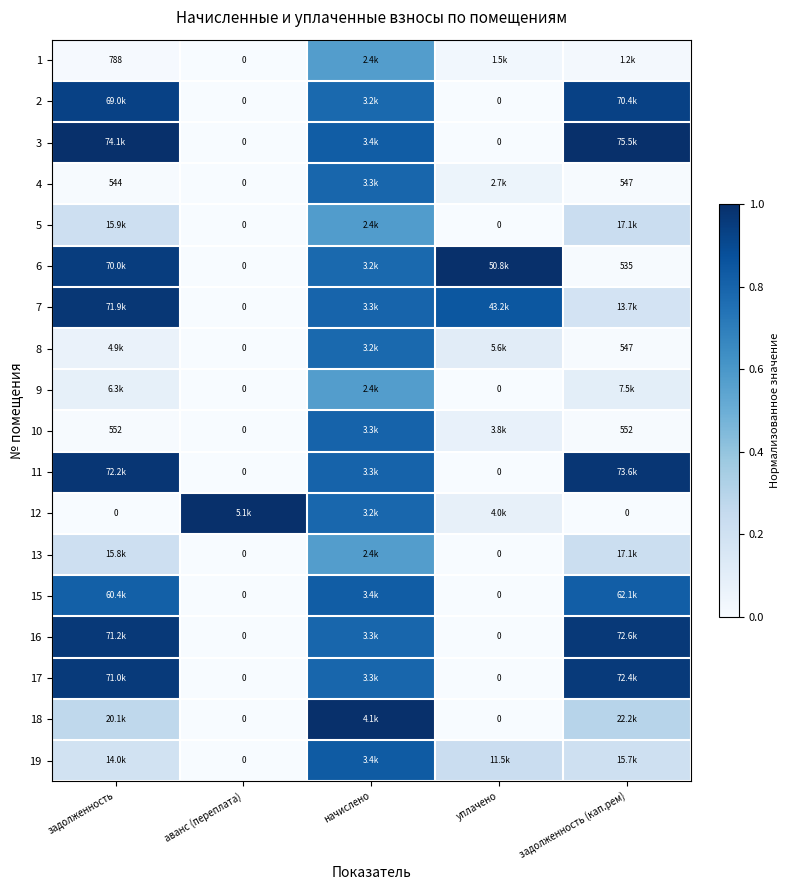

True or false: 7 has a value of 0.5 at аванс (переплата).

False